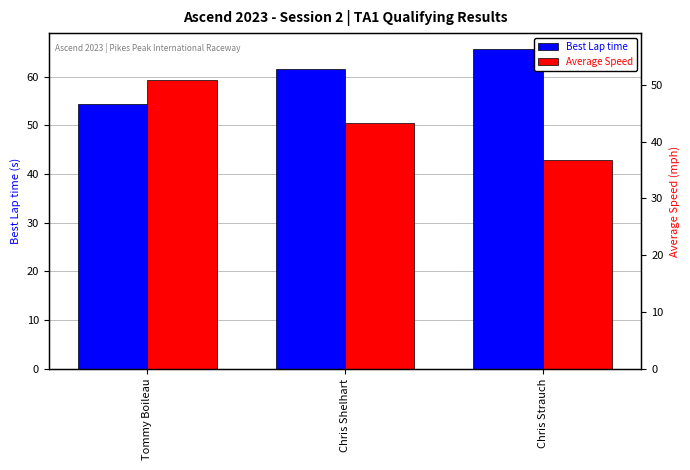

Is the value of Best Lap time at Chris Shelhart greater than the value of Average Speed at Tommy Boileau?

Yes